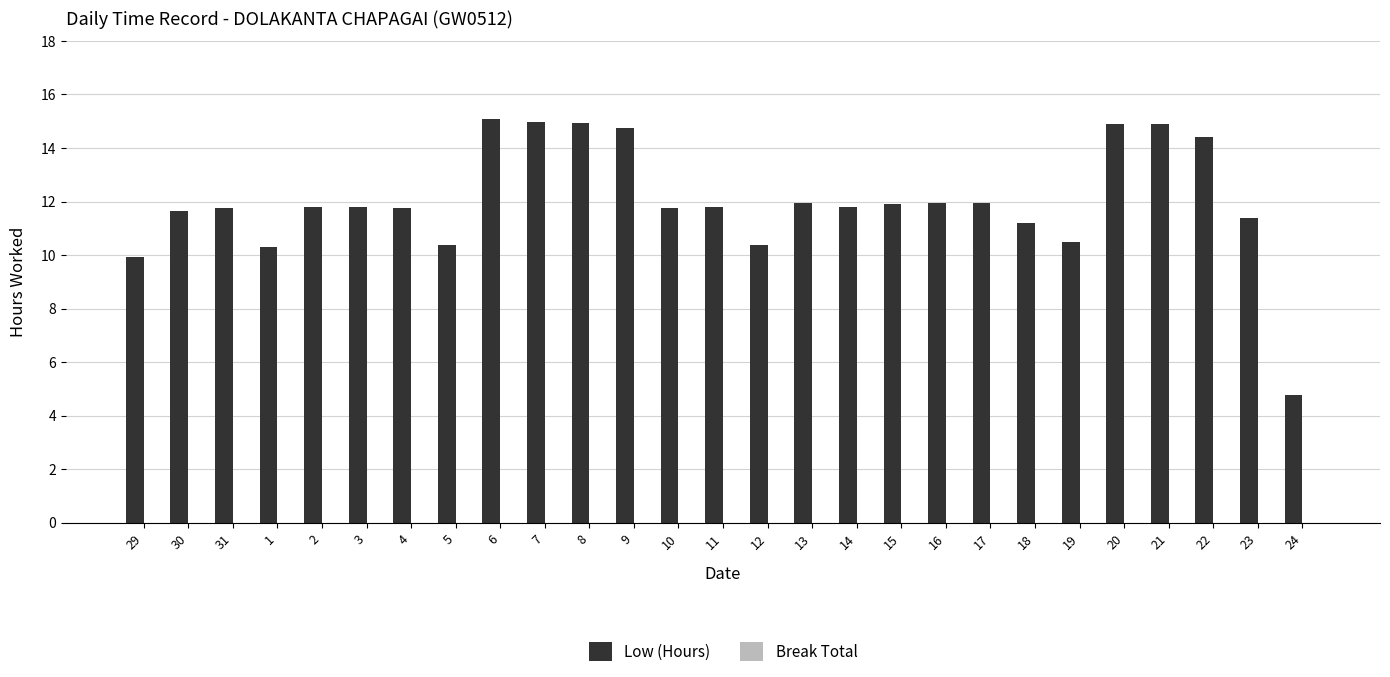

How many data points are less than 11?

6